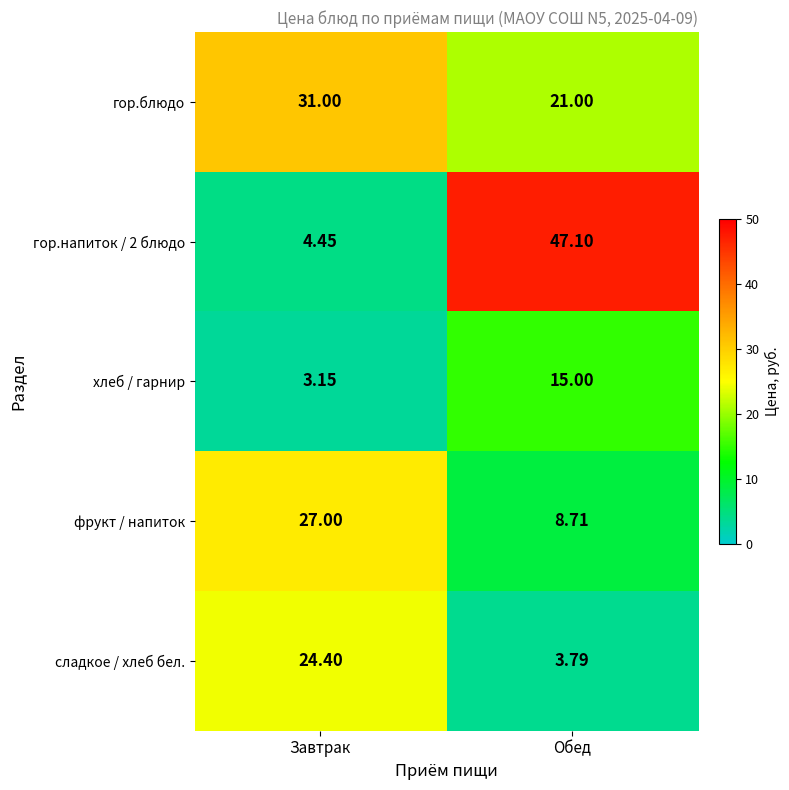

List the labels in order of сладкое / хлеб бел. value, largest first.

Завтрак, Обед